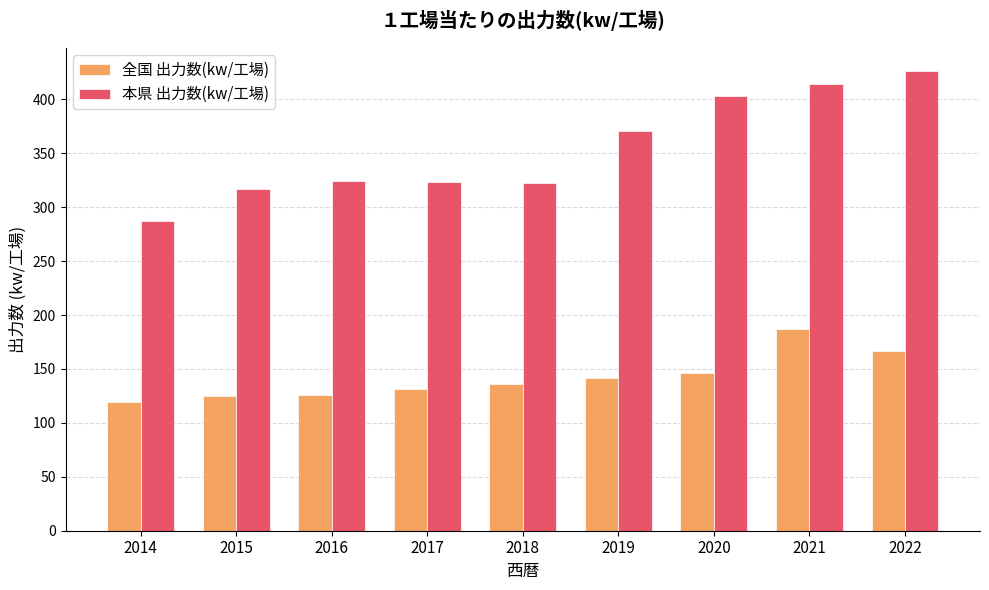

What is the value of the 本県 出力数(kw/工場) bar at the 9th from the left?

426.4